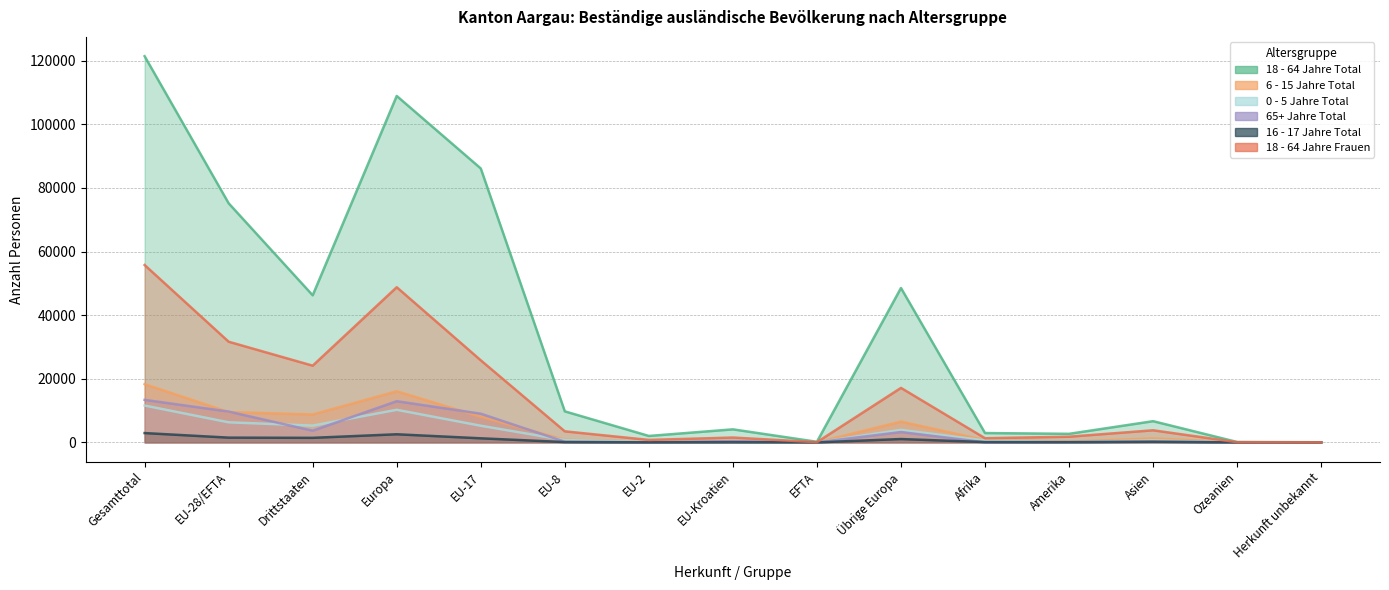

What are all the series names shown in the legend?

18 - 64 Jahre Total, 6 - 15 Jahre Total, 0 - 5 Jahre Total, 65+ Jahre Total, 16 - 17 Jahre Total, 18 - 64 Jahre Frauen